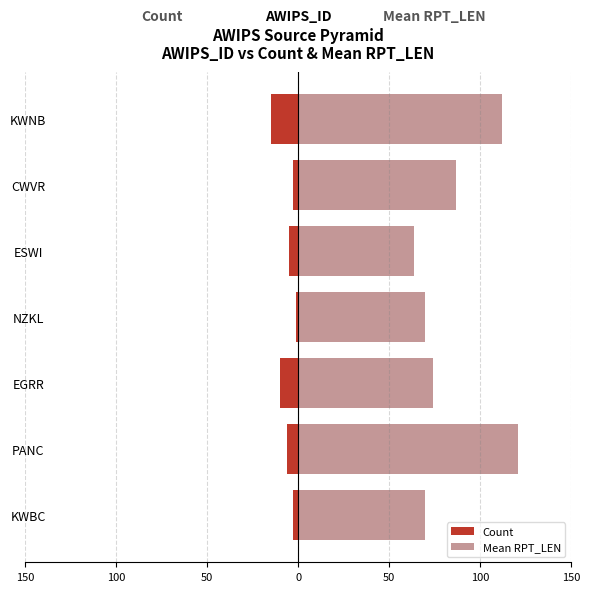

How many groups of bars are there?

7